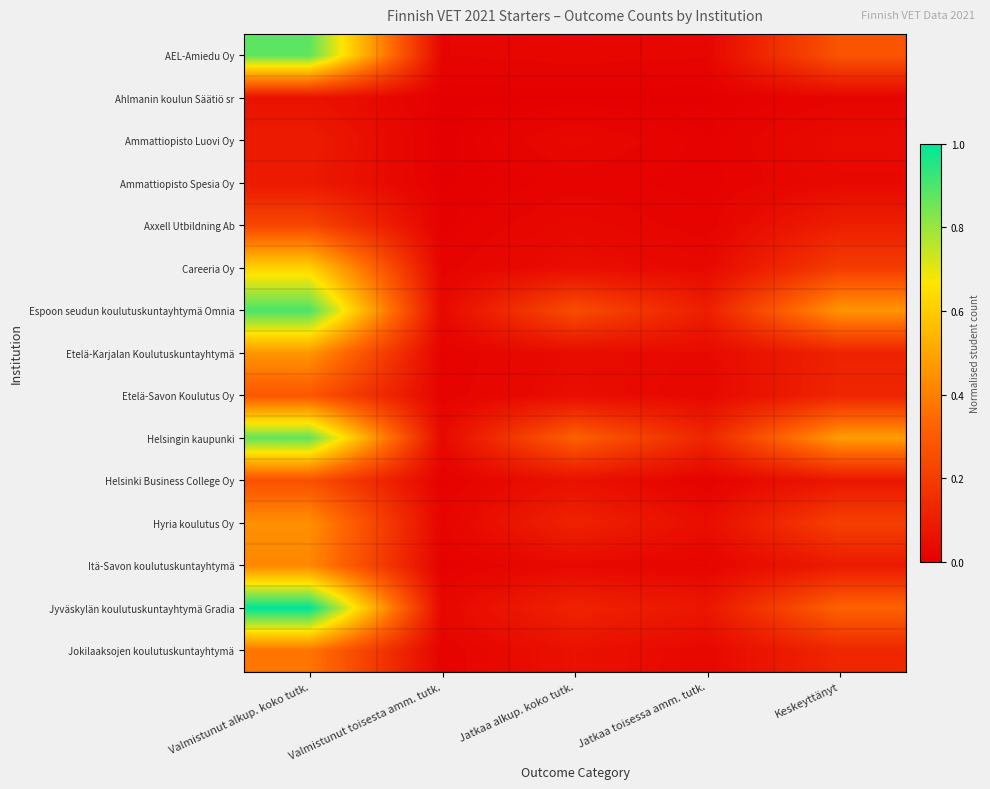

At how many categories does at least one series exceed 0?

5